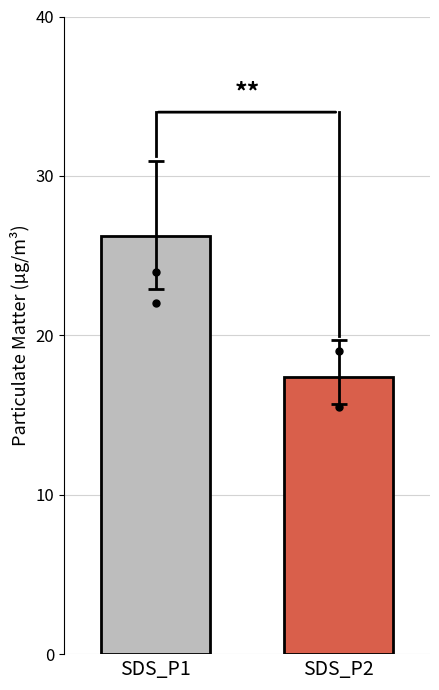

Between SDS_P1 and SDS_P2, which is larger?

SDS_P1